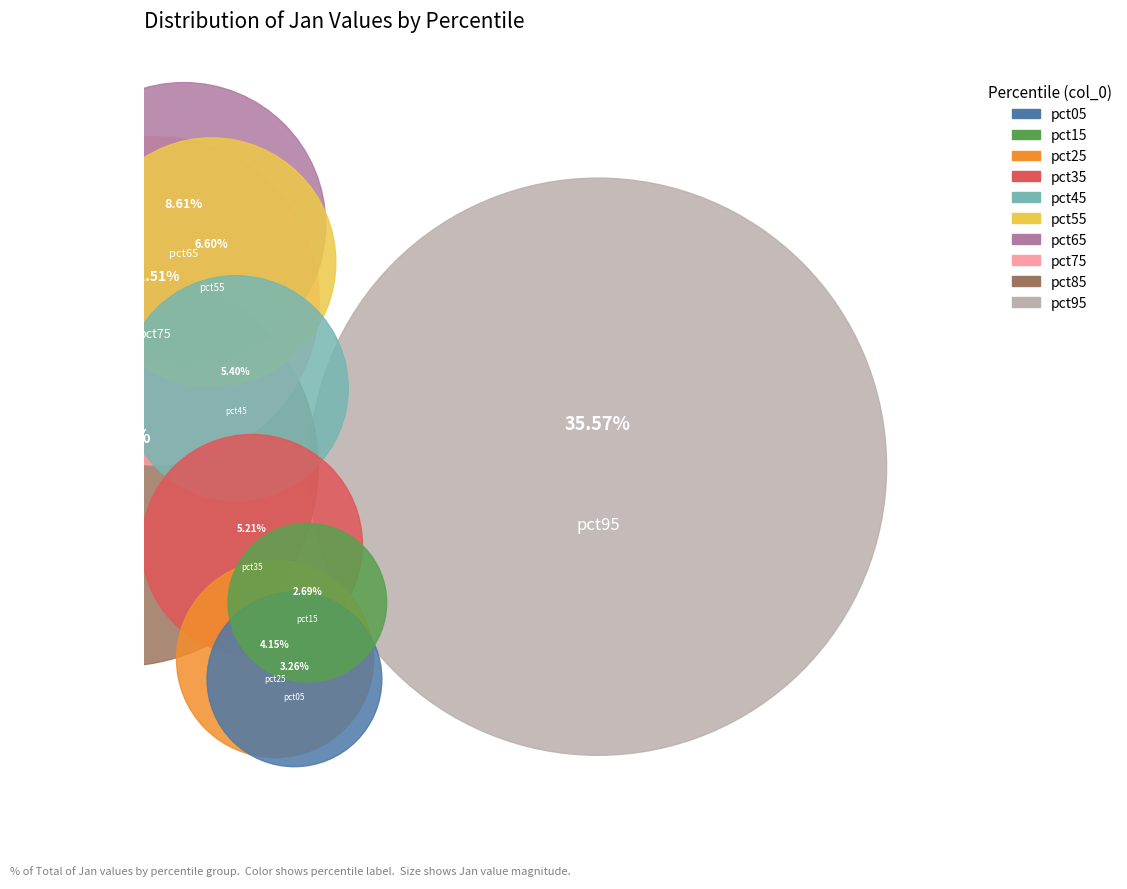

How many segments does this pie chart have?

10